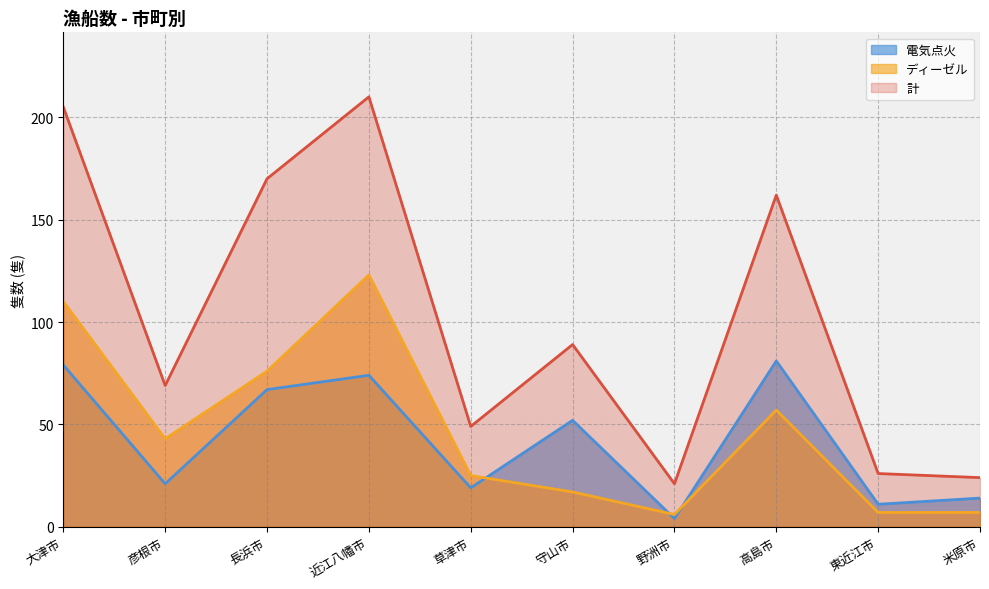

How many data points in 計 are above 89?

4